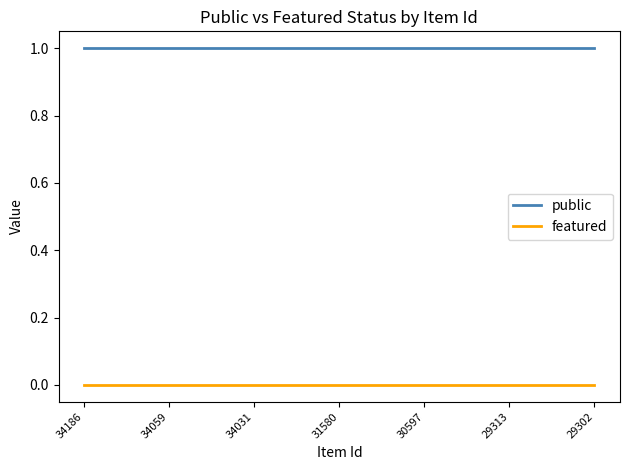

Which series has the largest total across all categories?

public